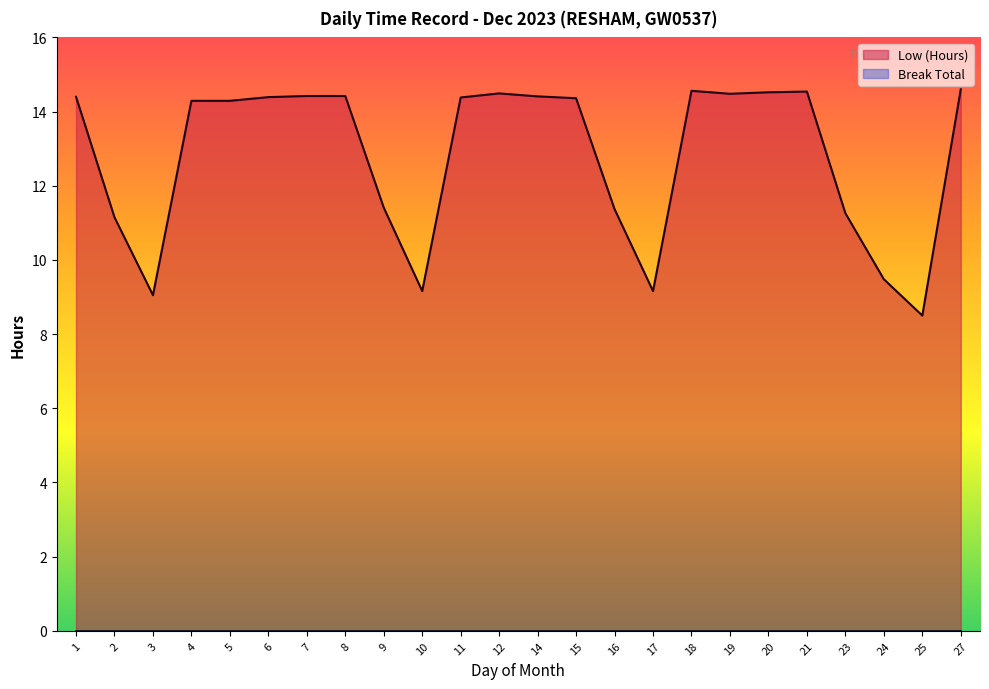

Between 21 and 27, which is larger?

27